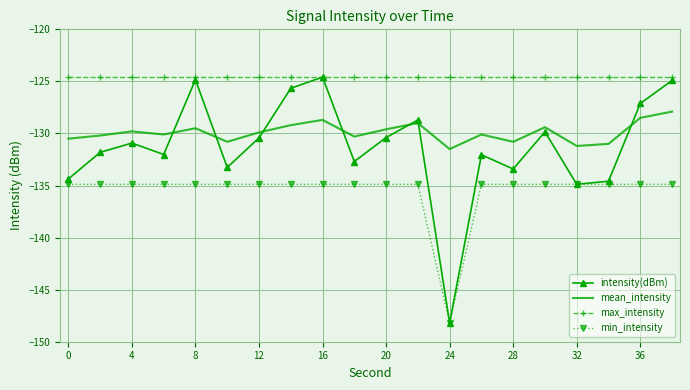

What are all the series names shown in the legend?

intensity(dBm), mean_intensity, max_intensity, min_intensity